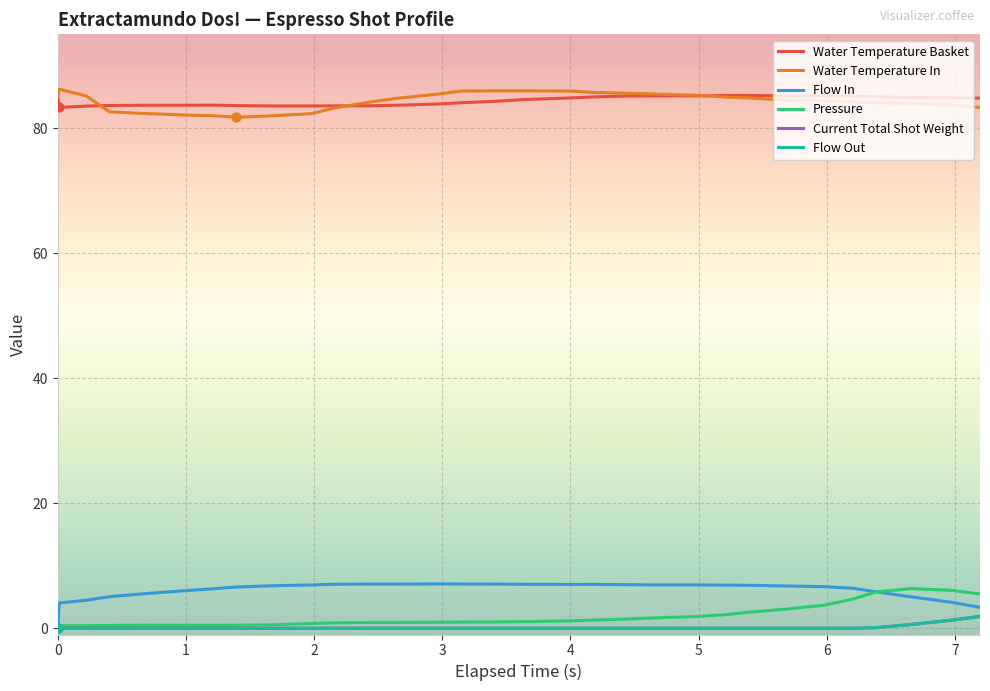

What is the highest value of the Pressure series?

6.3